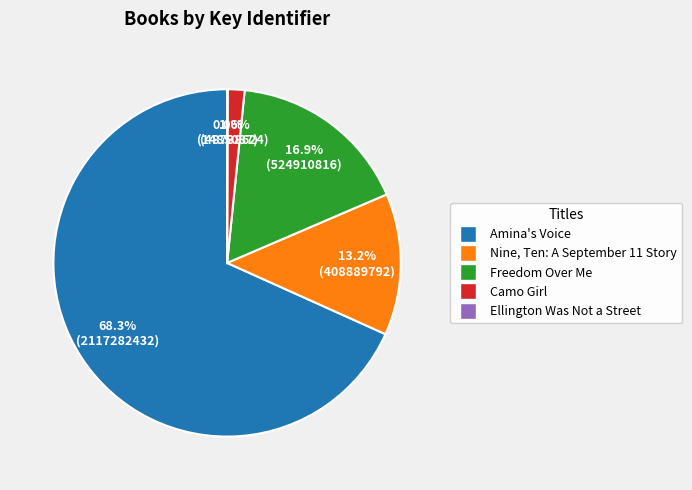

Between Amina's Voice and Freedom Over Me, which is larger?

Amina's Voice